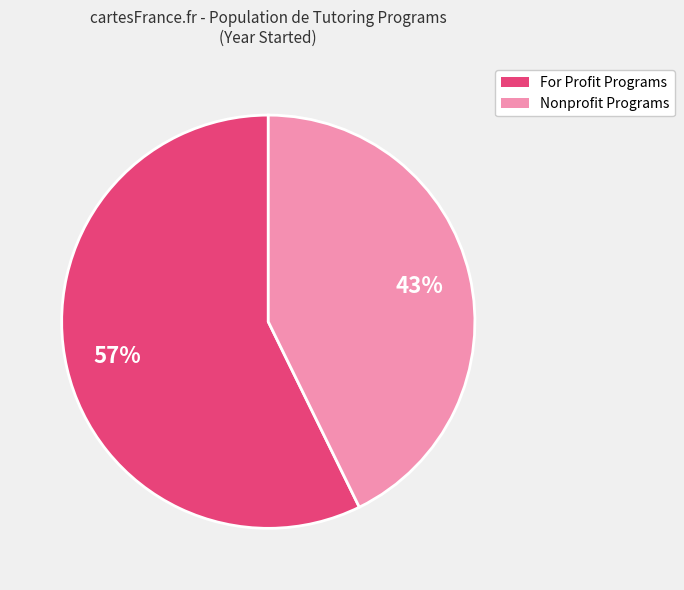

To the nearest percent, what is the average slice percentage?

50%